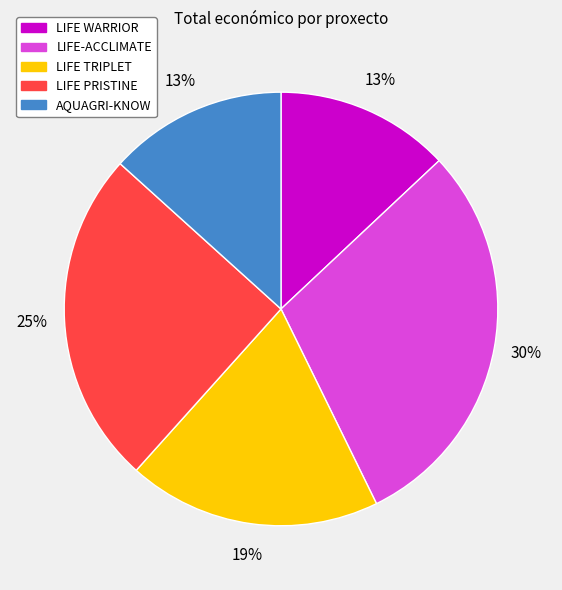

Count the number of slices in the pie.

5